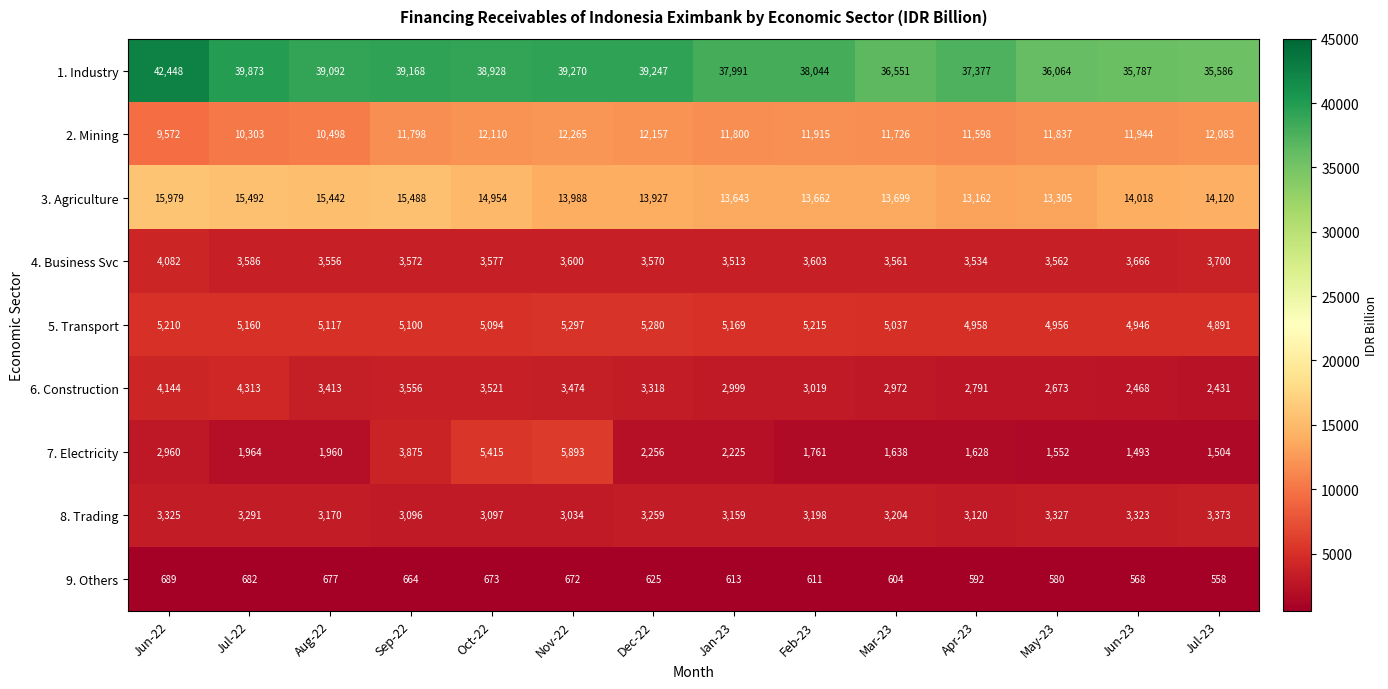

Is it true that 2. Mining equals 12157 at Dec-22?

True